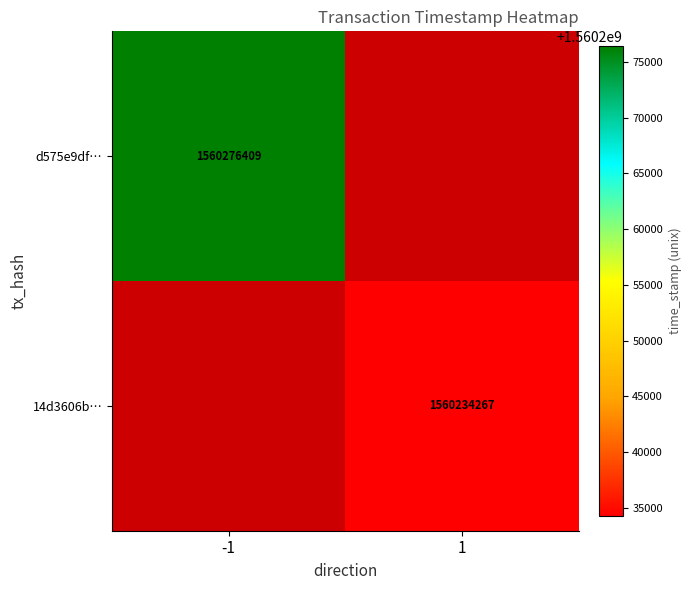

Is it true that d575e9df… equals 745635407 at -1?

False